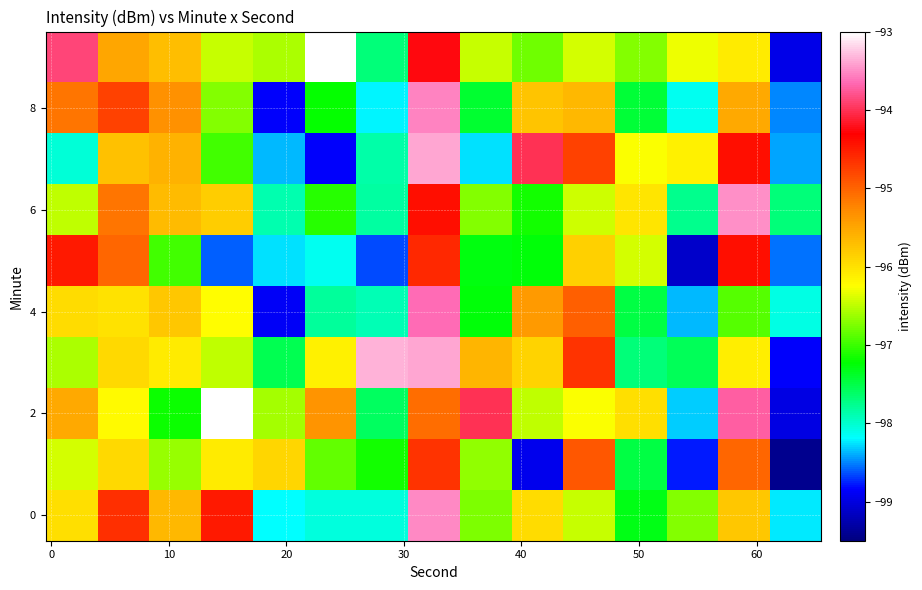

At which category is the sum across all series the highest?

60